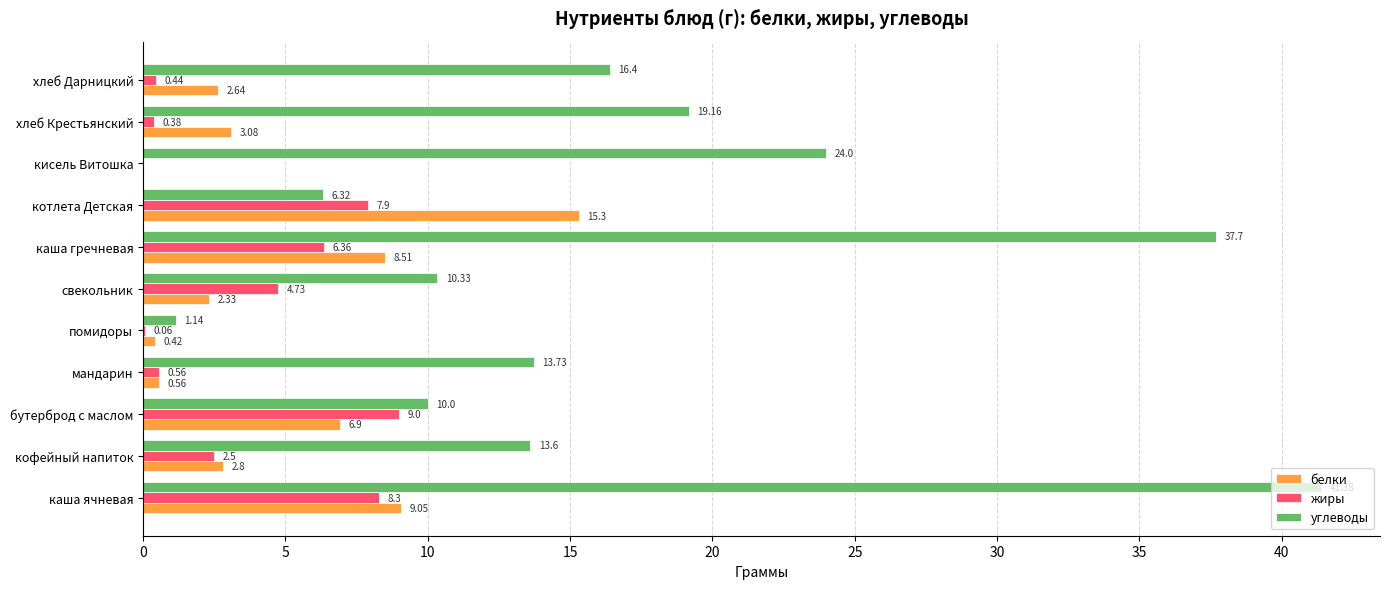

At which label does жиры reach its peak?

бутерброд с маслом